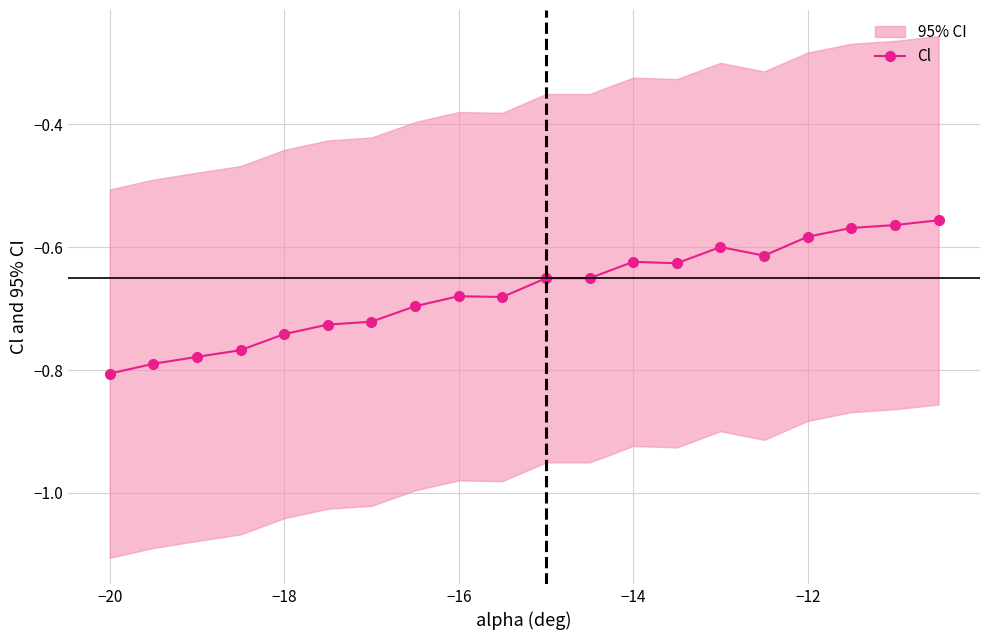

True or false: Cl has more than 1 points higher than both neighbors.

True